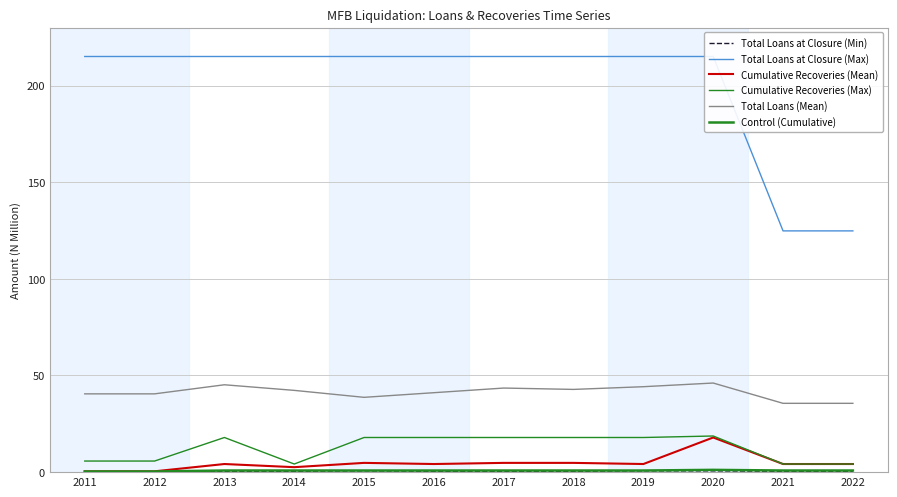

True or false: Control (Cumulative) and Total Loans at Closure (Max) cross at least once.

False